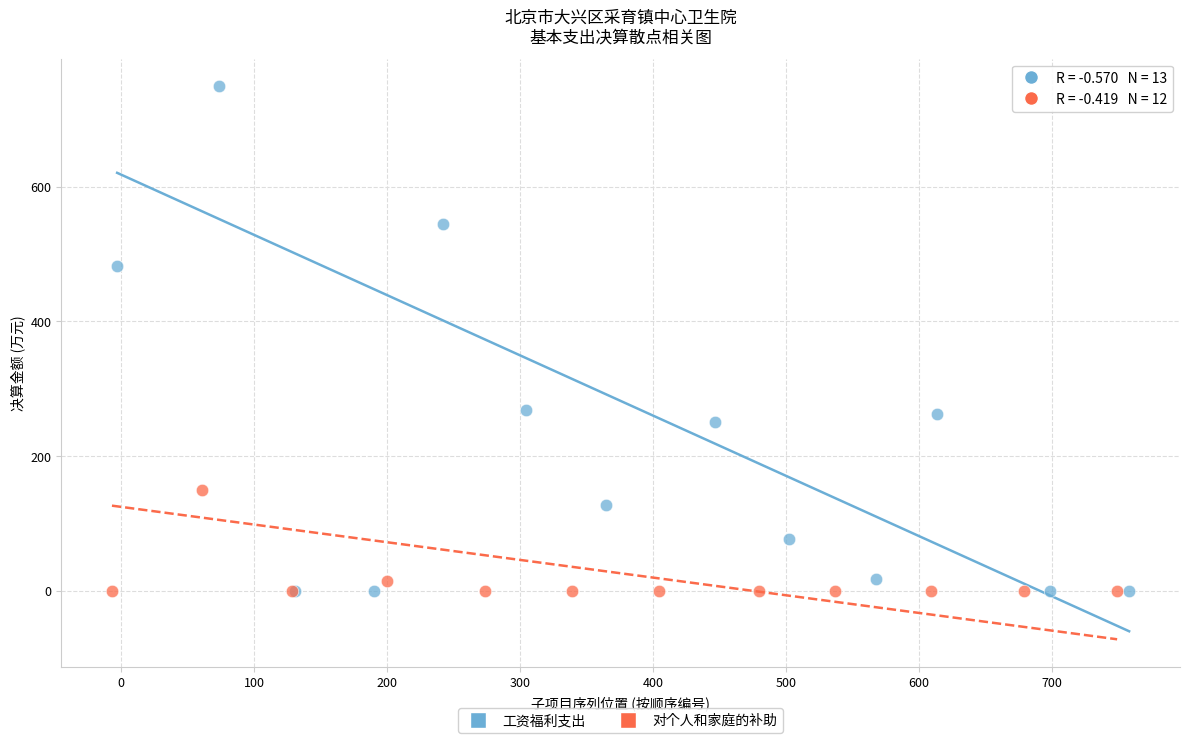

Which series has the largest Y range (max minus min)?

工资福利支出